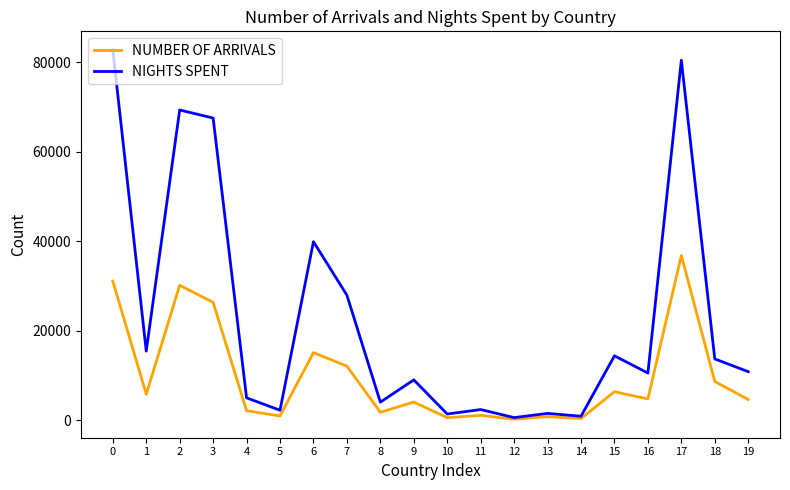

The value of NUMBER OF ARRIVALS at 6 is 15158. True or false?

True